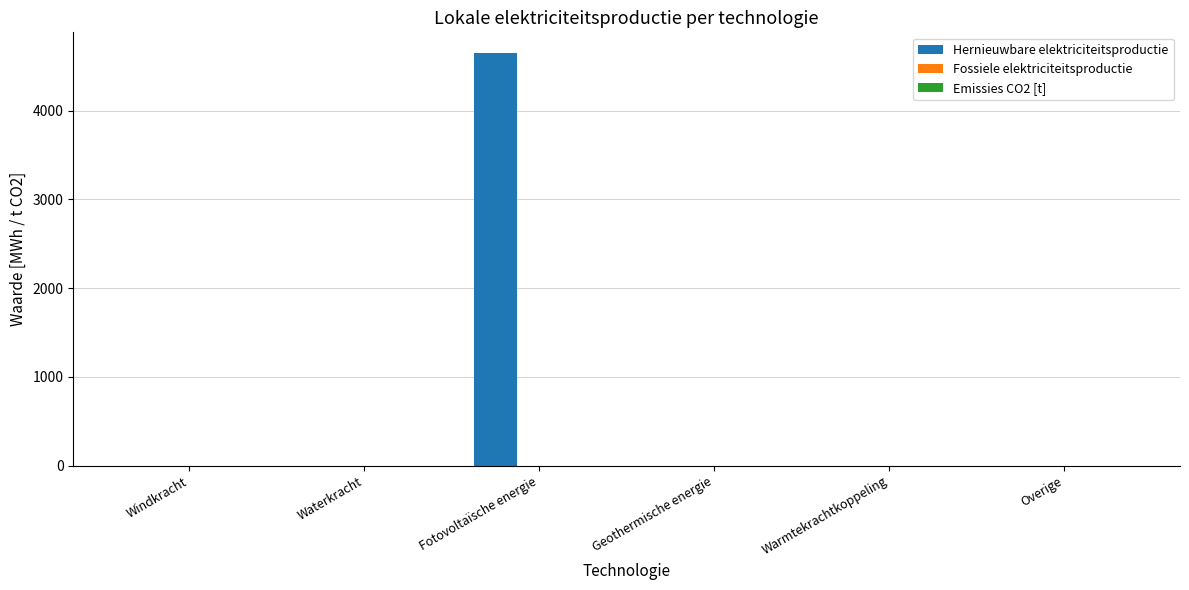

The value at Fotovoltaïsche energie is 2039.4. True or false?

False